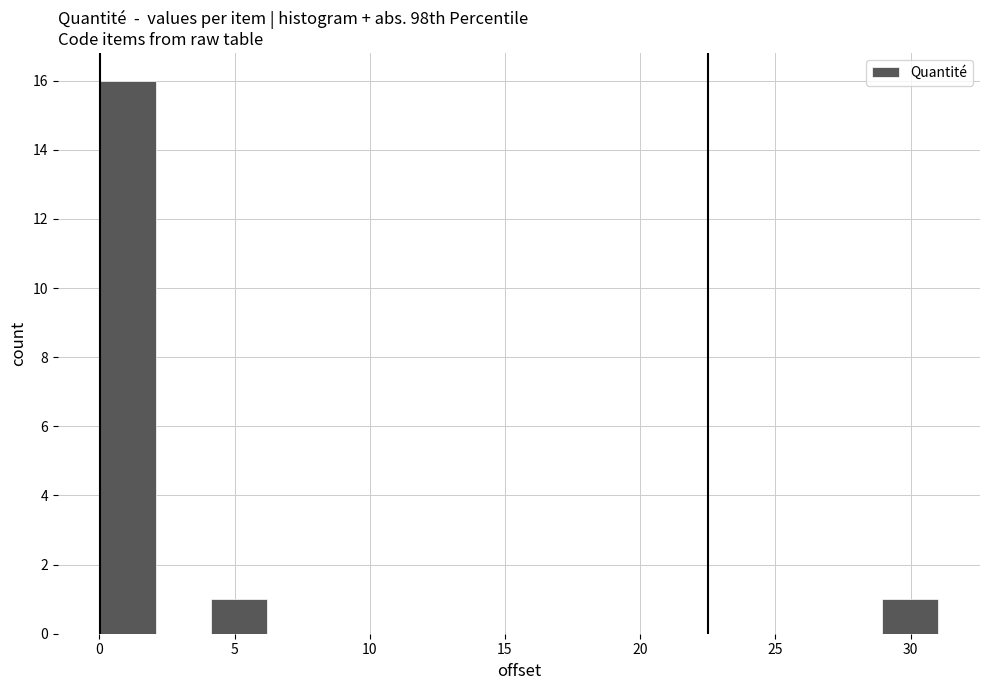

What is the height of the bar covering 29.0 to 31.0 on the x-axis? Neither the bar edges nor the heights are printed on the chart, so give them approximately, as read against the axes.

1